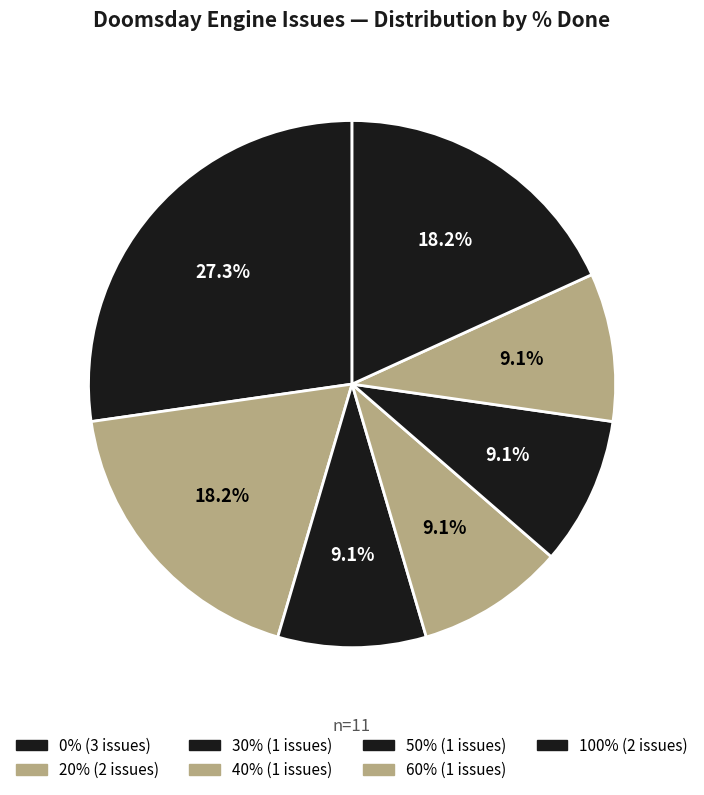

Is there any slice that represents more than half of the pie?

No